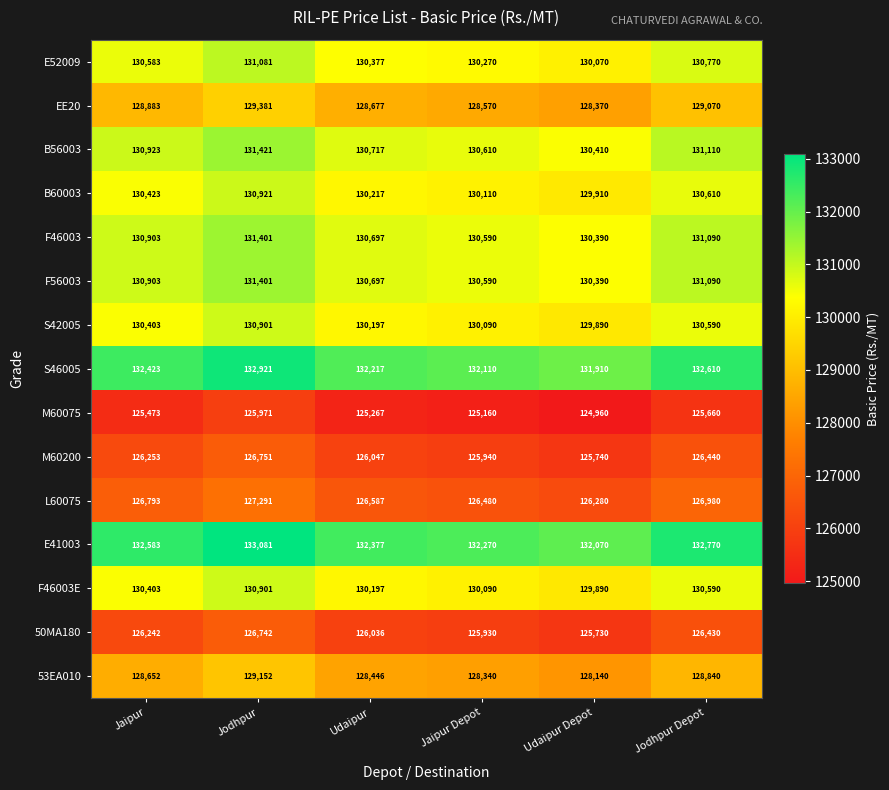

What is the difference between the second highest and minimum values in the F56003 series?

700